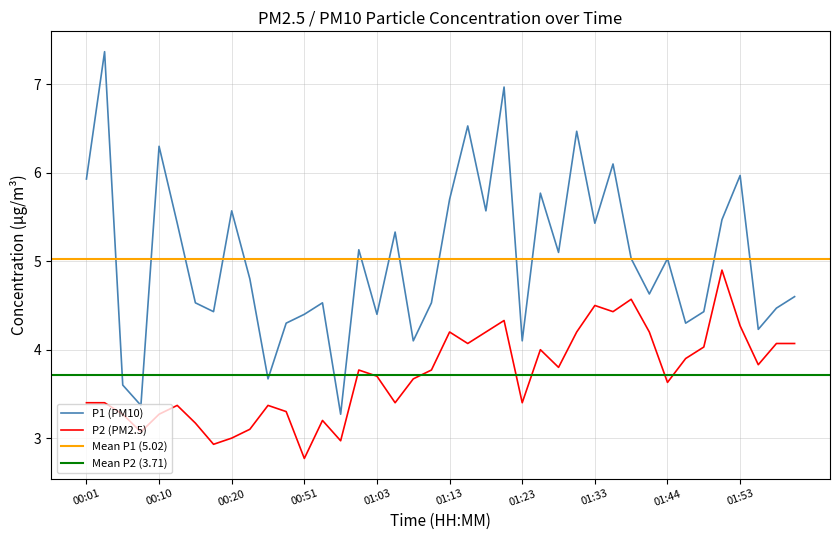

What position from the right is 01:05?

23